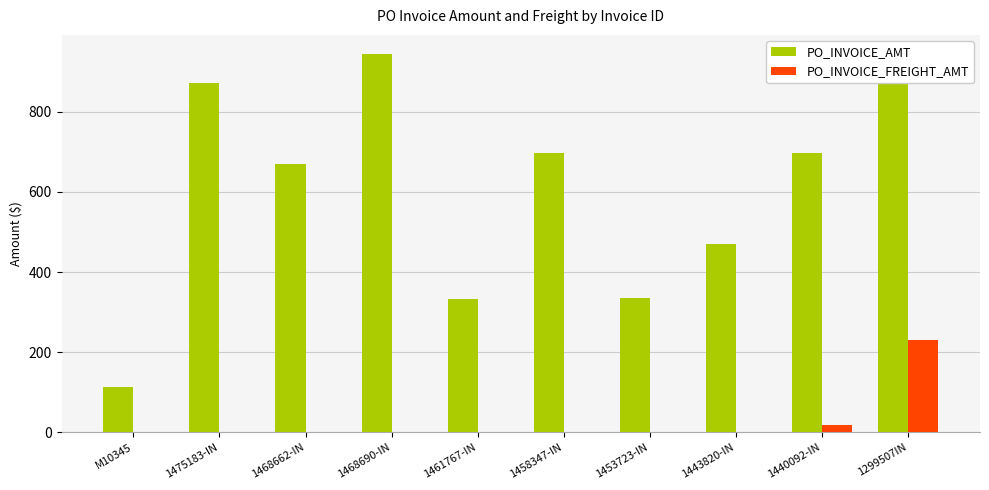

At which category is the sum across all series the highest?

1299507IN